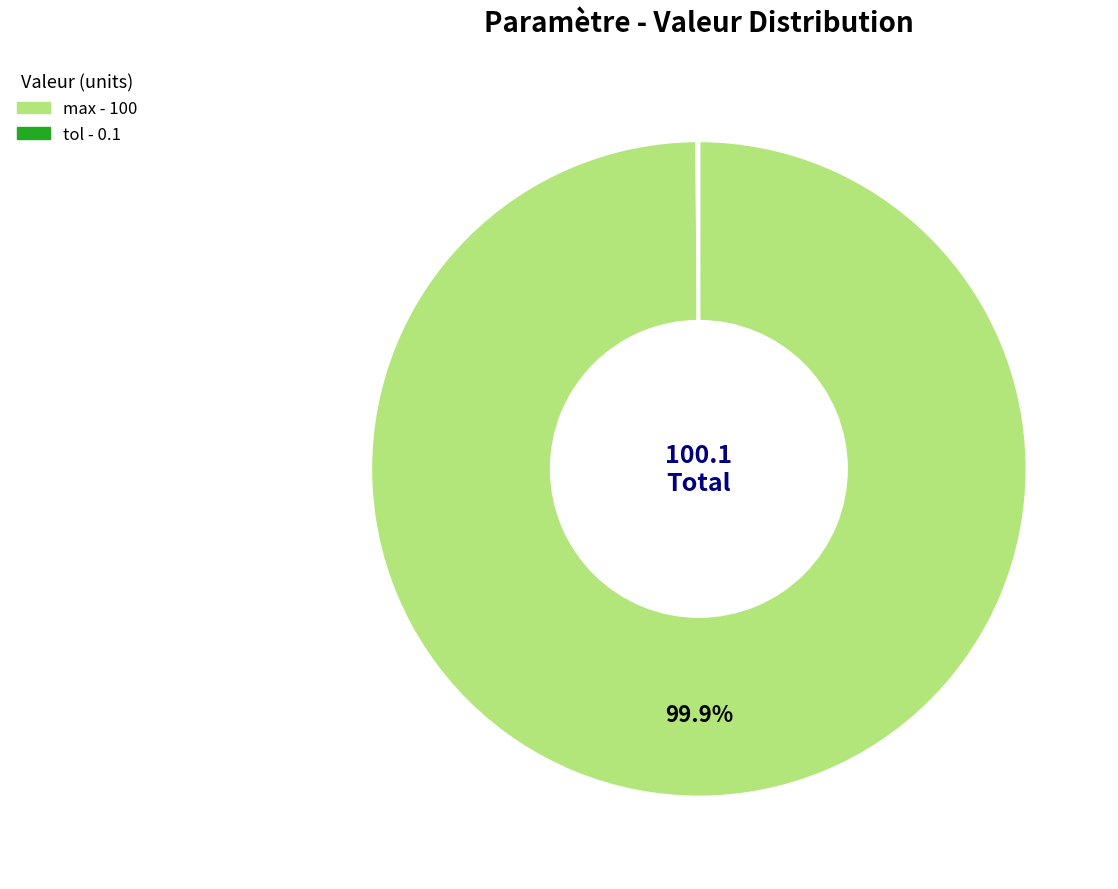

Which category has the biggest portion of the pie?

max